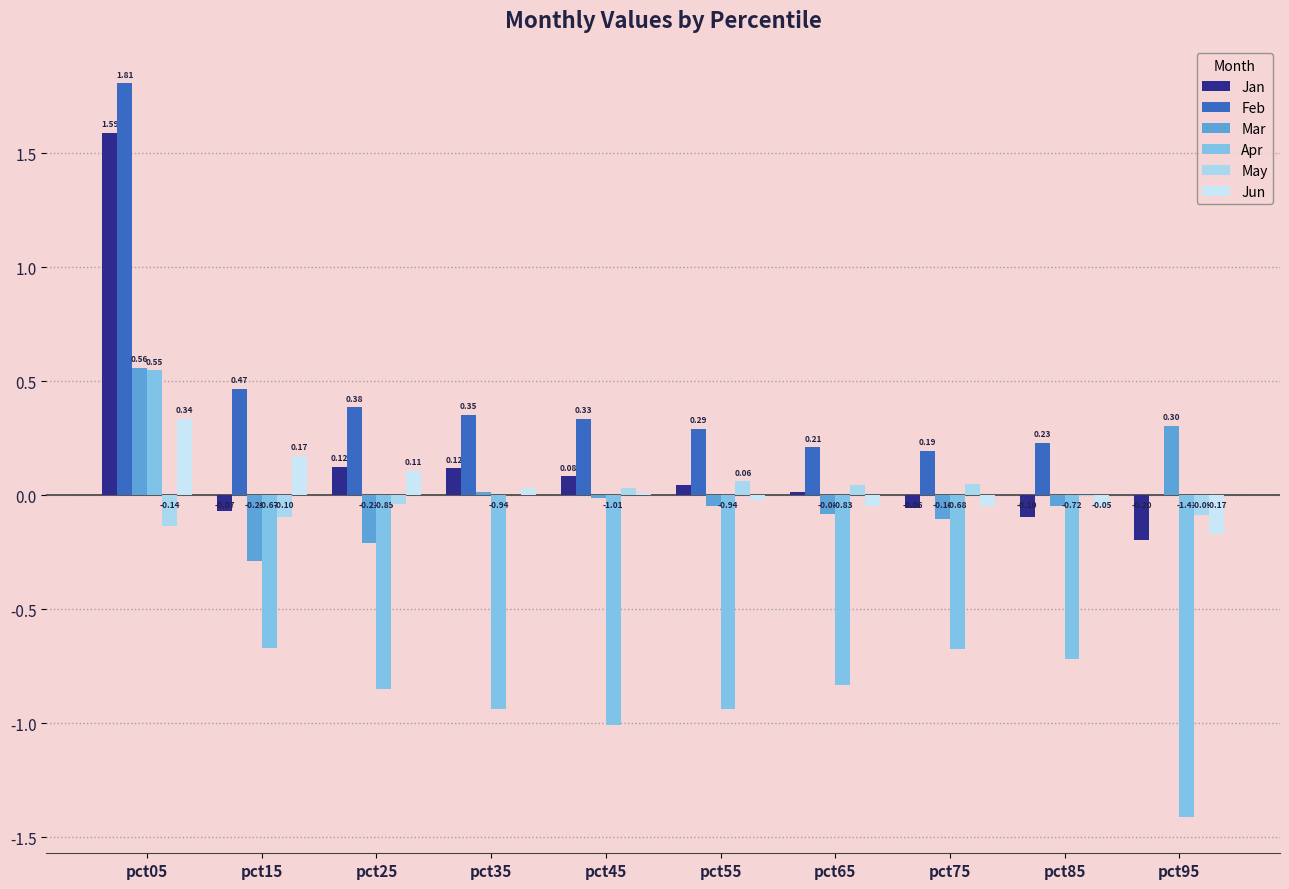

Is it true that Feb equals 0.4 at pct35?

True